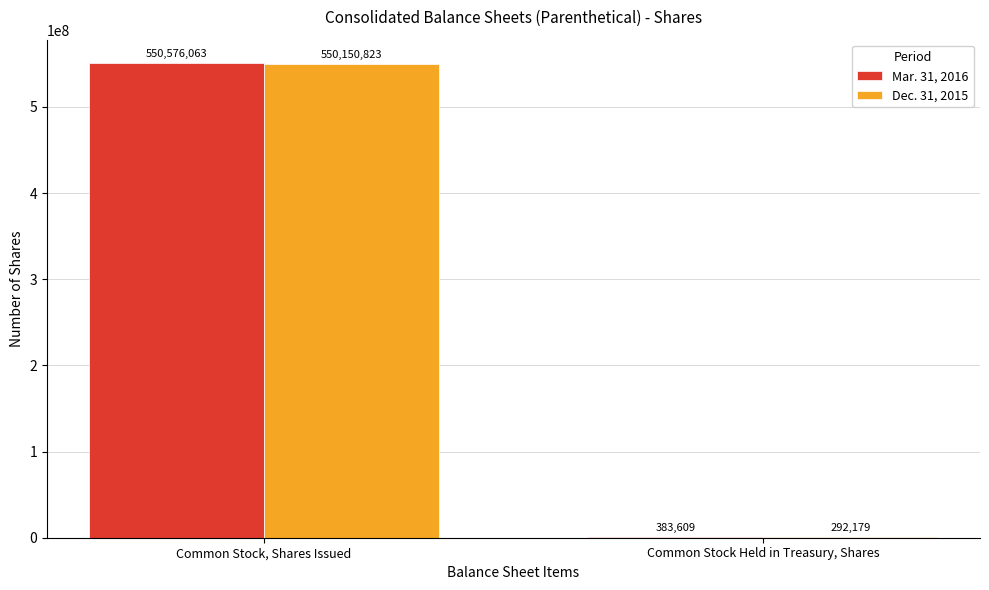

Between Common Stock, Shares Issued and Common Stock Held in Treasury, Shares, which series saw the biggest shift?

Mar. 31, 2016